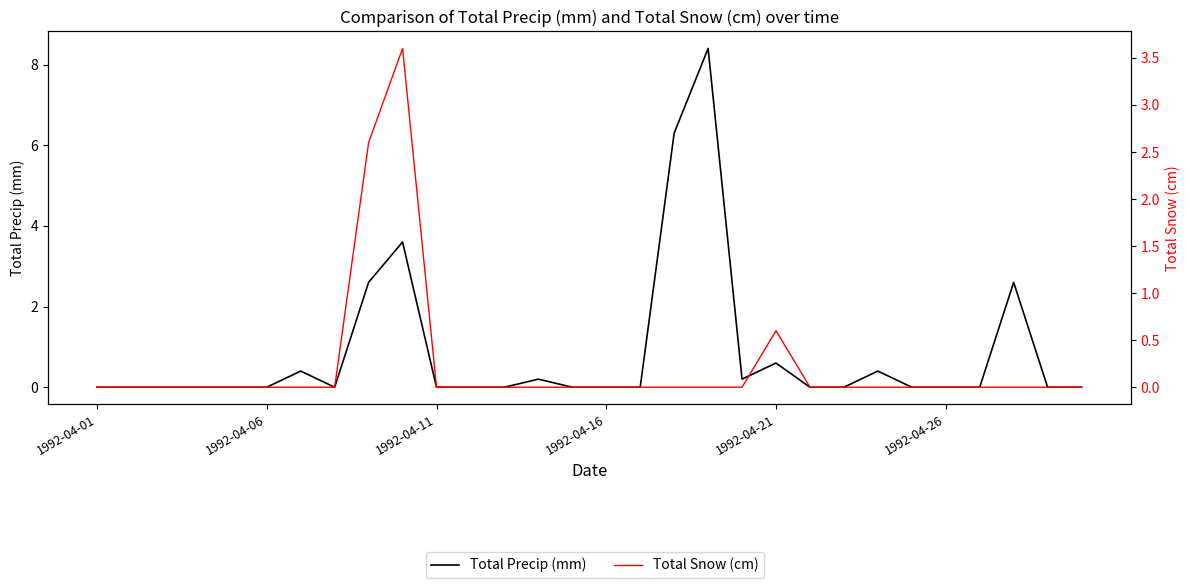

Does the chart display data point markers on the line(s)?

No